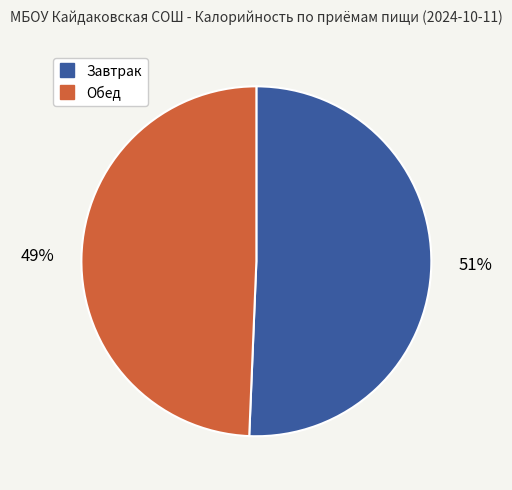

What is the ratio of the value at Обед to the value at Завтрак?

1.0